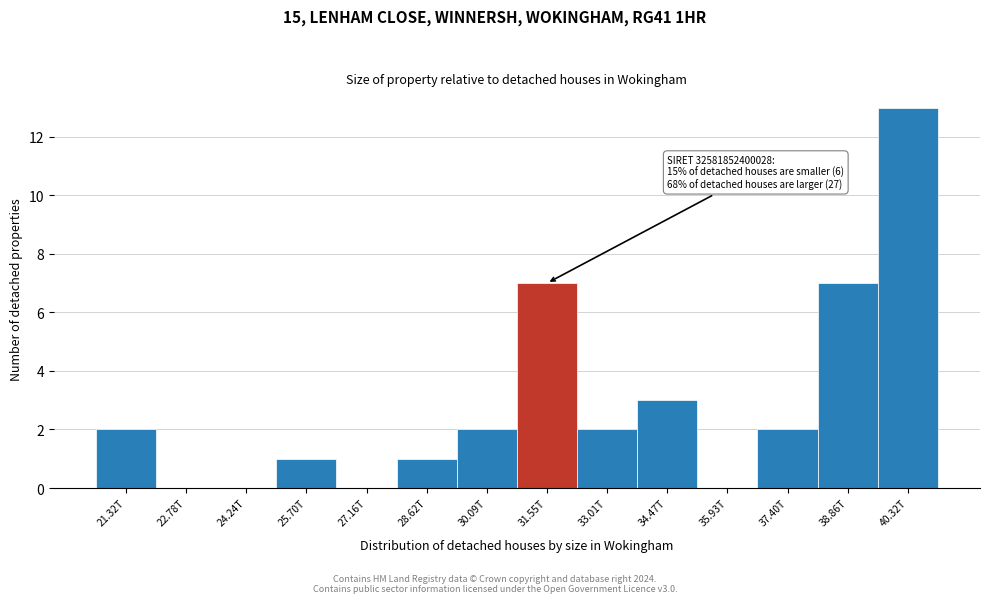

Reading left to right, extract all data points from this chart.

21.32T=2	22.78T=0	24.24T=0	25.70T=1	27.16T=0	28.62T=1	30.09T=2	31.55T=7	33.01T=2	34.47T=3	35.93T=0	37.40T=2	38.86T=7	40.32T=13